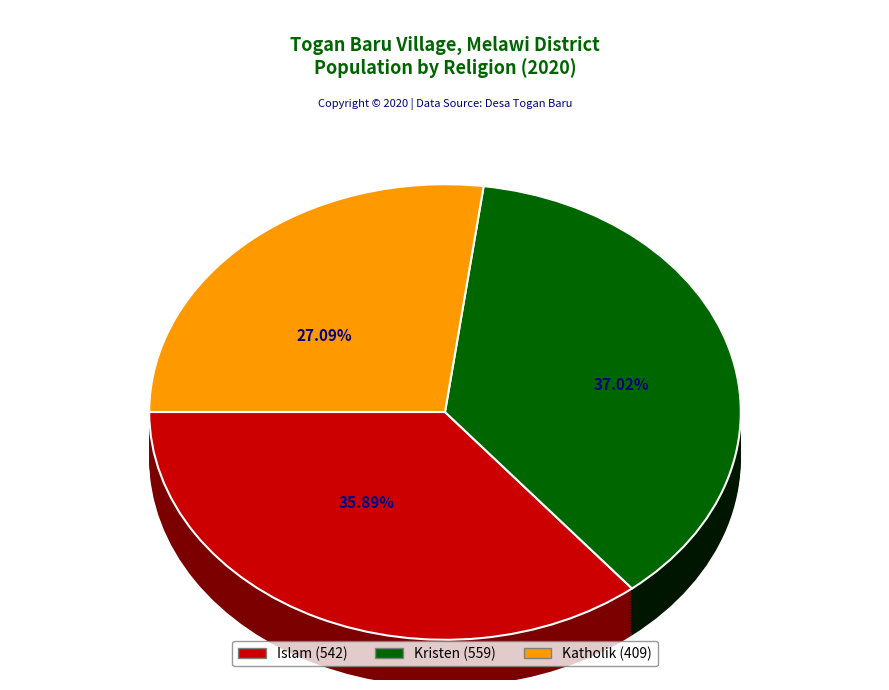

The Islam slice represents 36% of the pie. True or false?

True